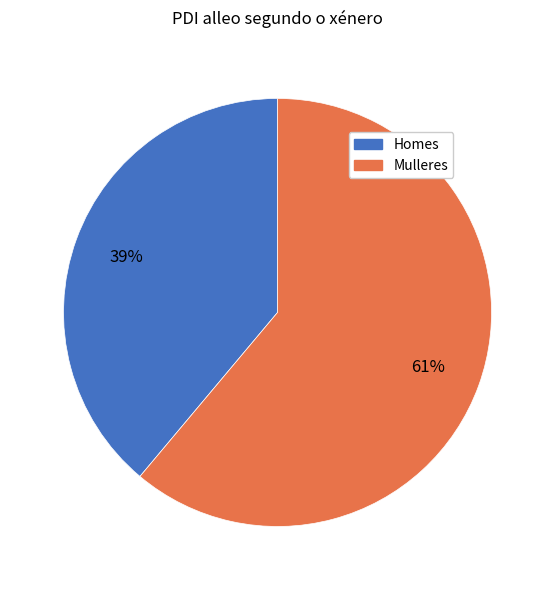

How many segments does this pie chart have?

2